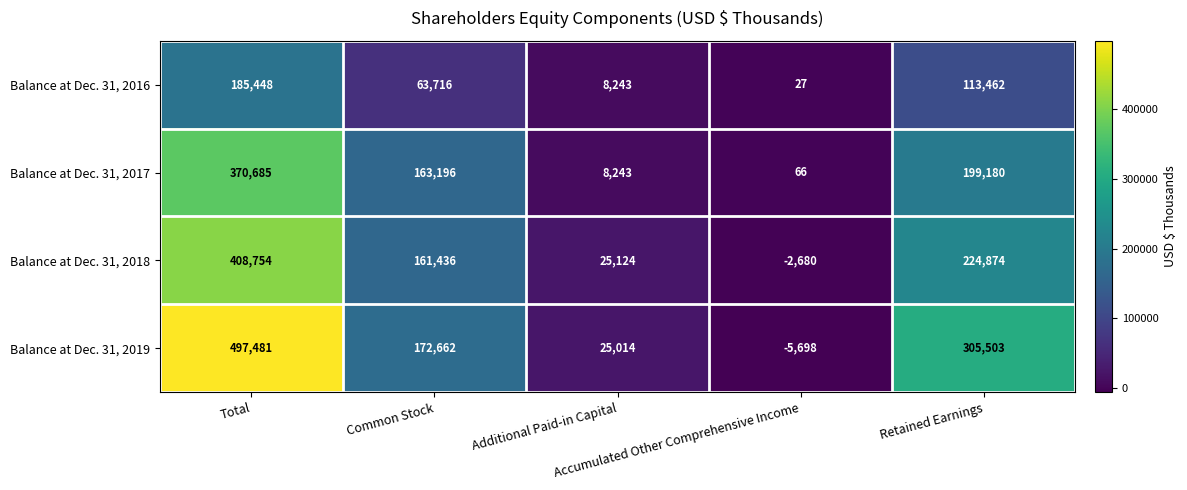

What is the average value of the Balance at Dec. 31, 2019 series?

198992